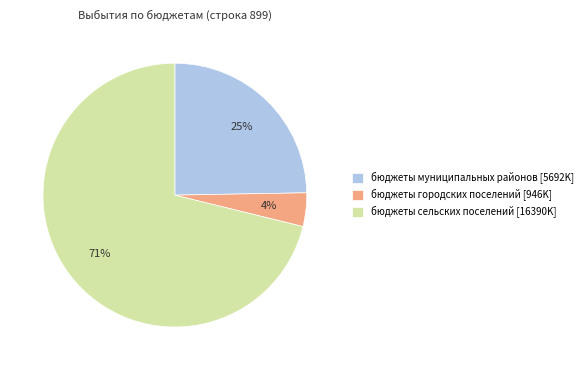

Do бюджеты сельских поселений and бюджеты городских поселений together represent more than half of the pie?

Yes